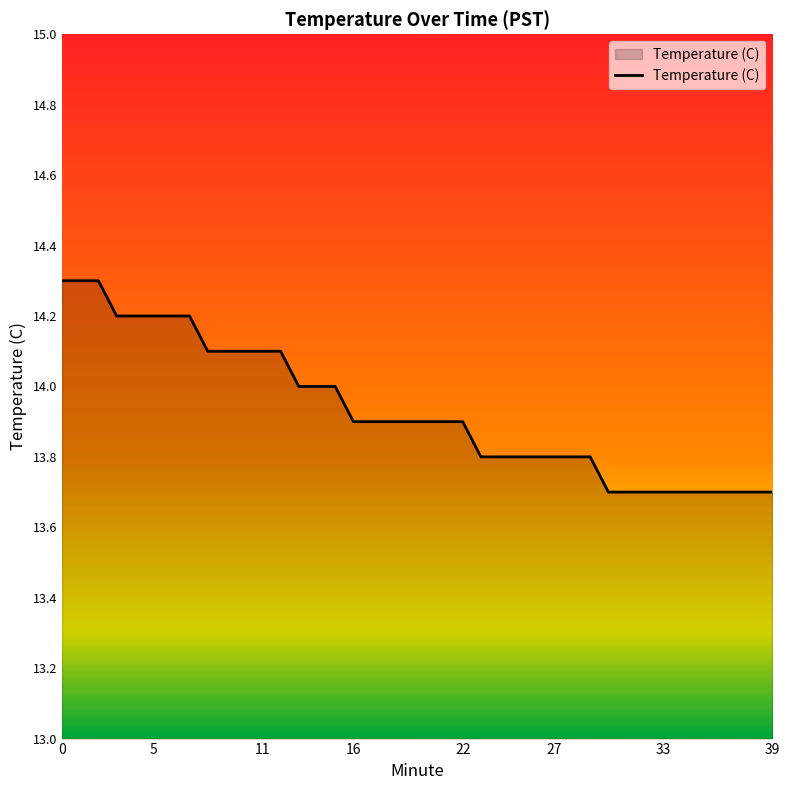

What is the smallest value displayed?

13.7